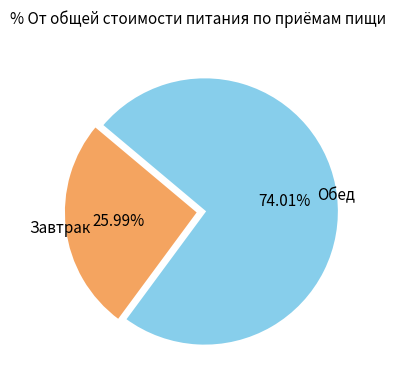

Count the number of slices in the pie.

2